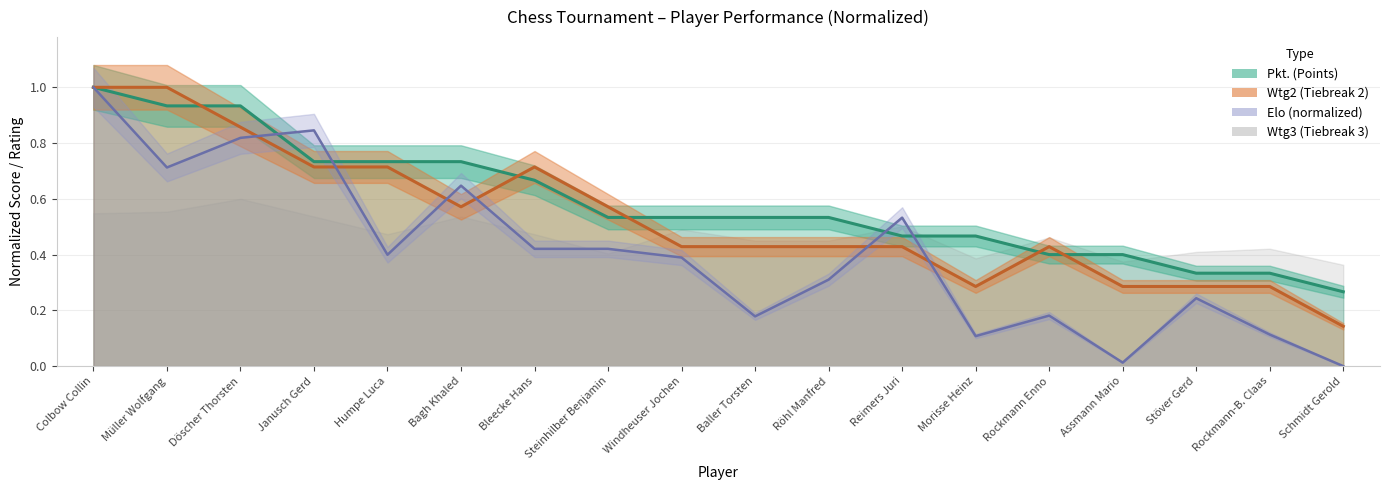

Reading left to right, what are all the values shown in this chart?

Elo: Colbow Collin=1.0	Müller Wolfgang=0.7	Döscher Thorsten=0.8	Janusch Gerd=0.8	Humpe Luca=0.4	Bagh Khaled=0.6	Bleecke Hans=0.4	Steinhilber Benjamin=0.4	Windheuser Jochen=0.4	Baller Torsten=0.2	Röhl Manfred=0.3	Reimers Juri=0.5	Morisse Heinz=0.1	Rockmann Enno=0.2	Assmann Mario=0.0	Stöver Gerd=0.2	Rockmann-B. Claas=0.1	Schmidt Gerold=0.0
Pkt: Colbow Collin=1.0	Müller Wolfgang=0.9	Döscher Thorsten=0.9	Janusch Gerd=0.7	Humpe Luca=0.7	Bagh Khaled=0.7	Bleecke Hans=0.7	Steinhilber Benjamin=0.5	Windheuser Jochen=0.5	Baller Torsten=0.5	Röhl Manfred=0.5	Reimers Juri=0.5	Morisse Heinz=0.5	Rockmann Enno=0.4	Assmann Mario=0.4	Stöver Gerd=0.3	Rockmann-B. Claas=0.3	Schmidt Gerold=0.3
Wtg2: Colbow Collin=1.0	Müller Wolfgang=1.0	Döscher Thorsten=0.9	Janusch Gerd=0.7	Humpe Luca=0.7	Bagh Khaled=0.6	Bleecke Hans=0.7	Steinhilber Benjamin=0.6	Windheuser Jochen=0.4	Baller Torsten=0.4	Röhl Manfred=0.4	Reimers Juri=0.4	Morisse Heinz=0.3	Rockmann Enno=0.4	Assmann Mario=0.3	Stöver Gerd=0.3	Rockmann-B. Claas=0.3	Schmidt Gerold=0.1